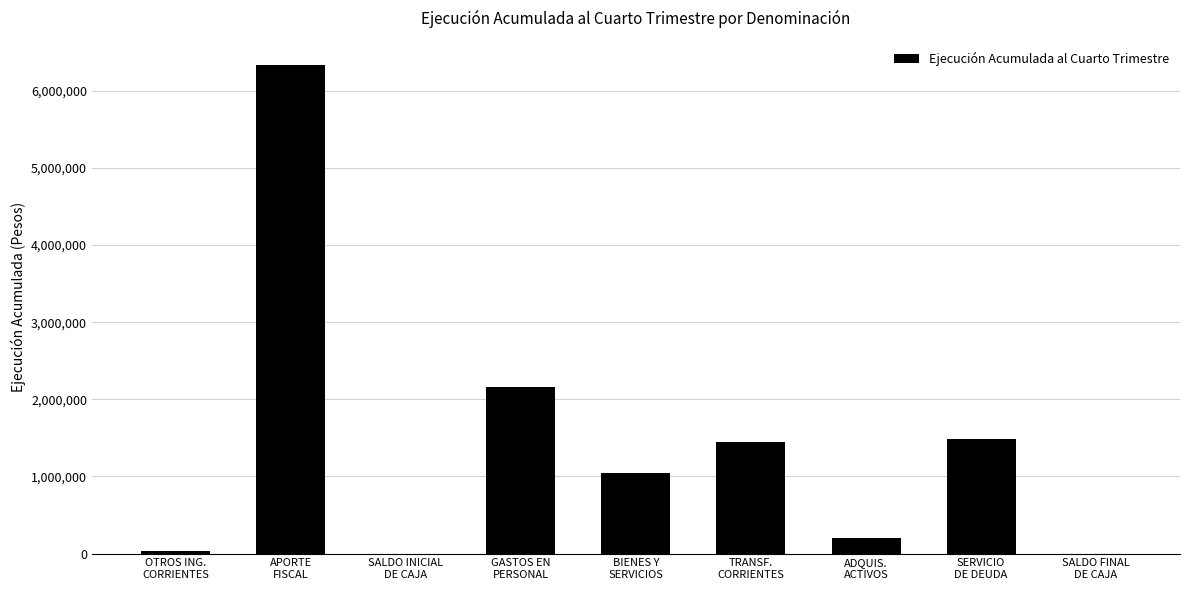

What is the maximum value shown in the chart?

6333286